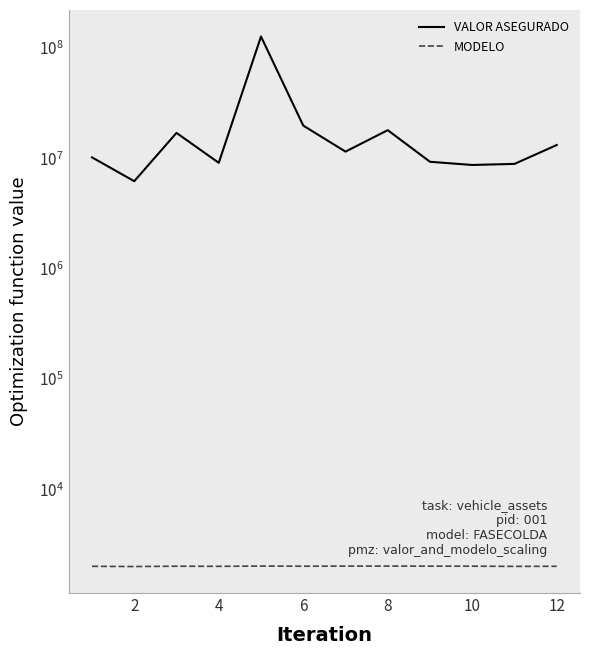

In VALOR ASEGURADO, how many points are higher than both neighbors (excluding endpoints)?

3